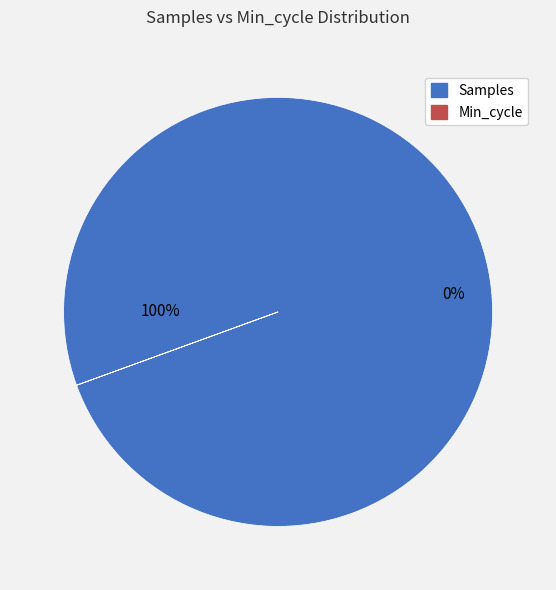

Does any single category account for the majority?

Yes